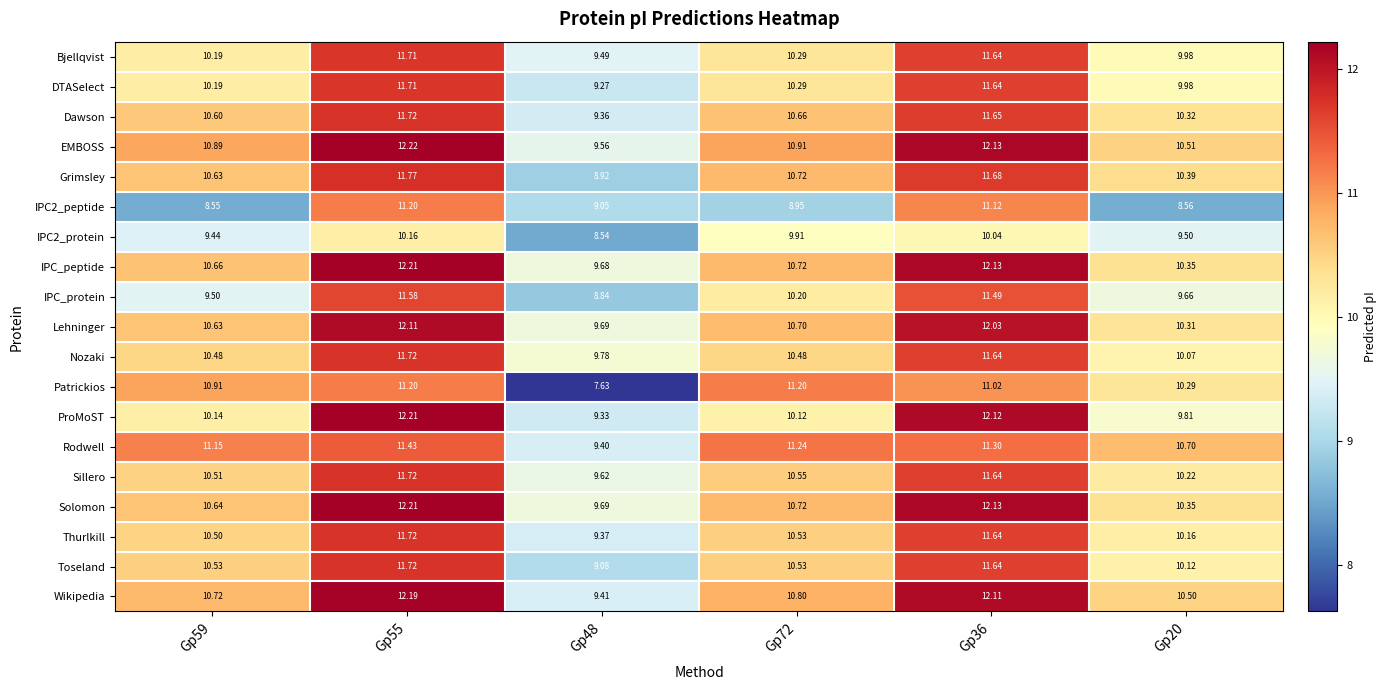

Which series has the largest range (max minus min)?

Patrickios